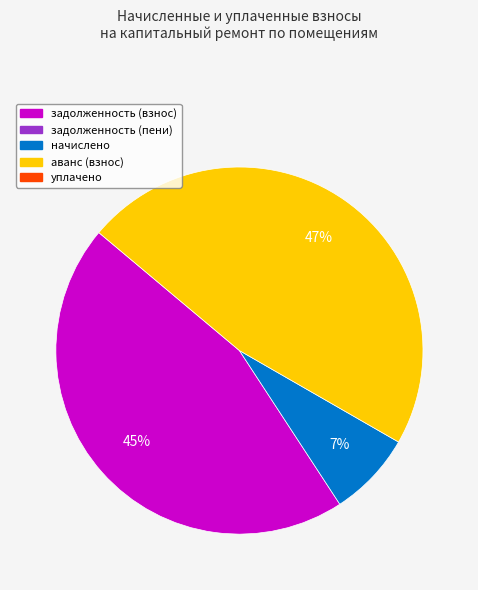

How many segments does this pie chart have?

3